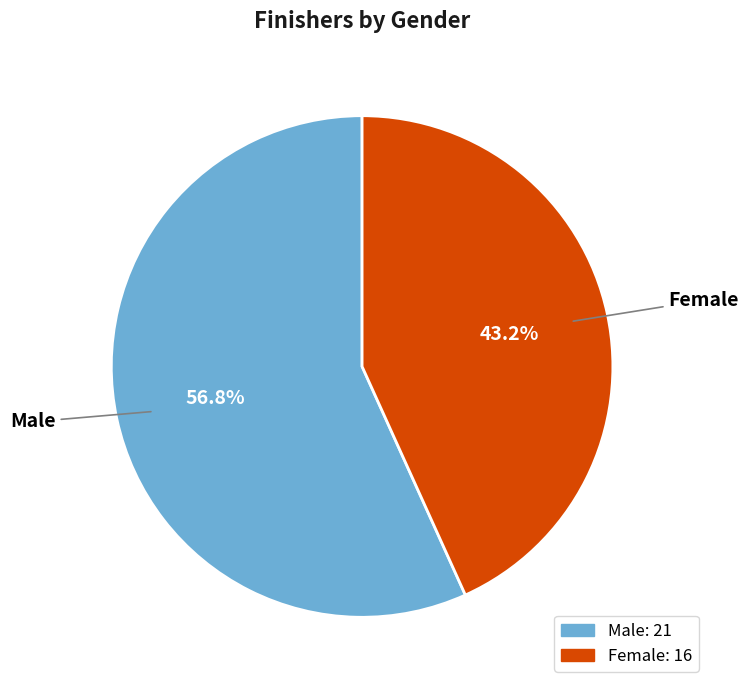

Rank the categories by value from lowest to highest.

Female, Male